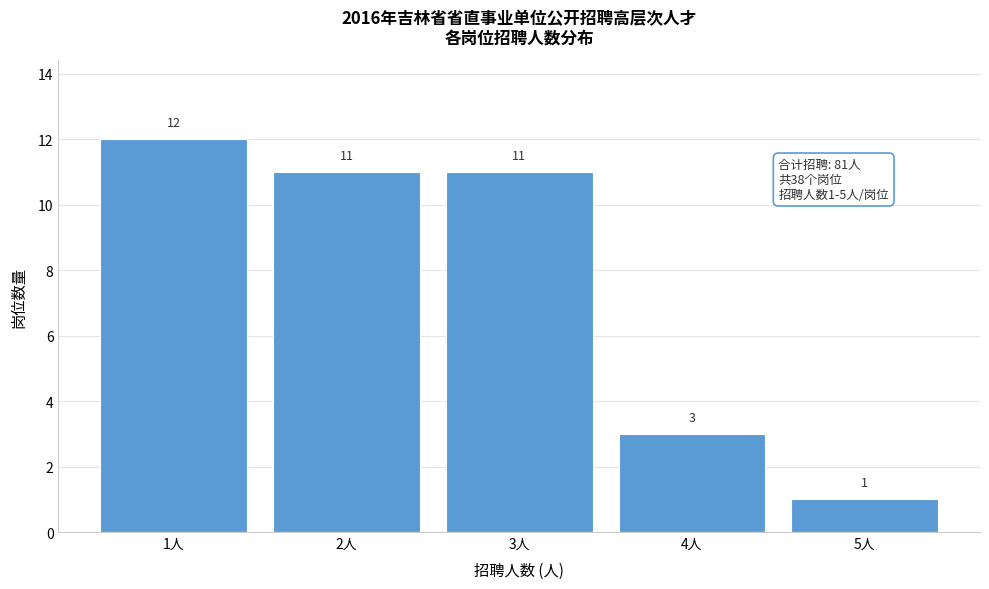

Reading left to right, what are all the values shown in this chart?

12	11	11	3	1